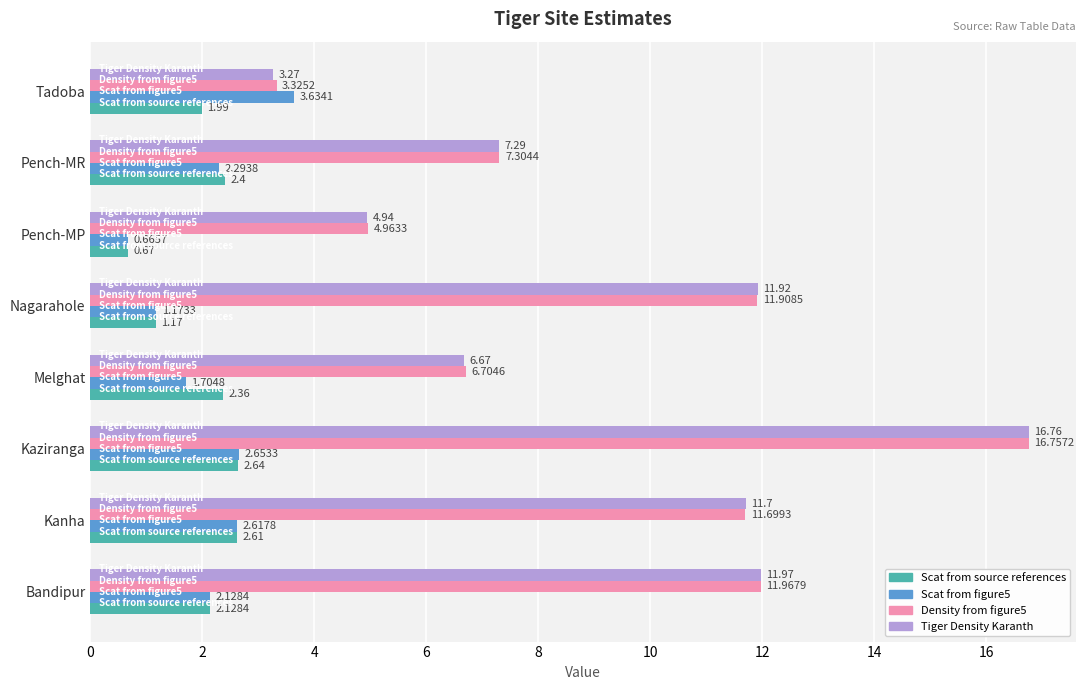

Which label corresponds to the smallest value in the chart?

Pench-MP